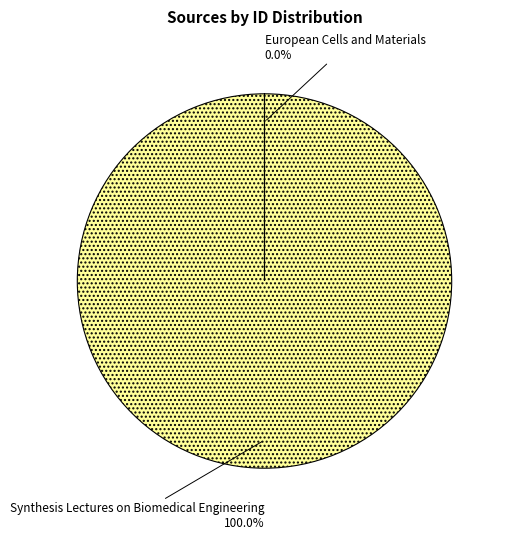

Which category accounts for the majority?

Synthesis Lectures on Biomedical Engineering